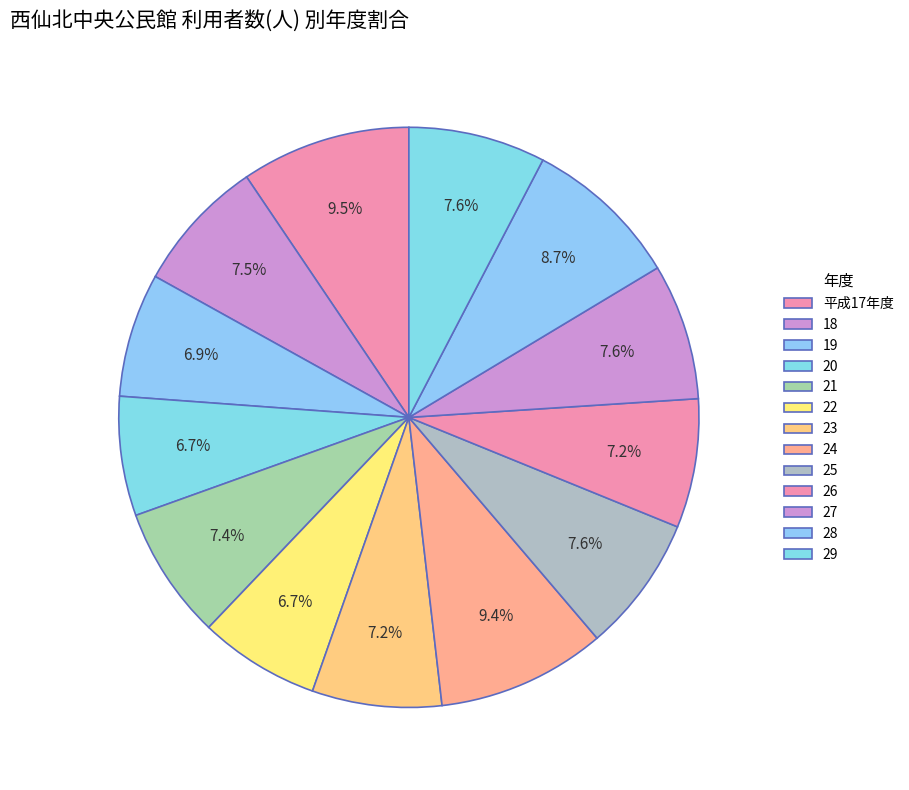

How many slices are in this pie chart?

13